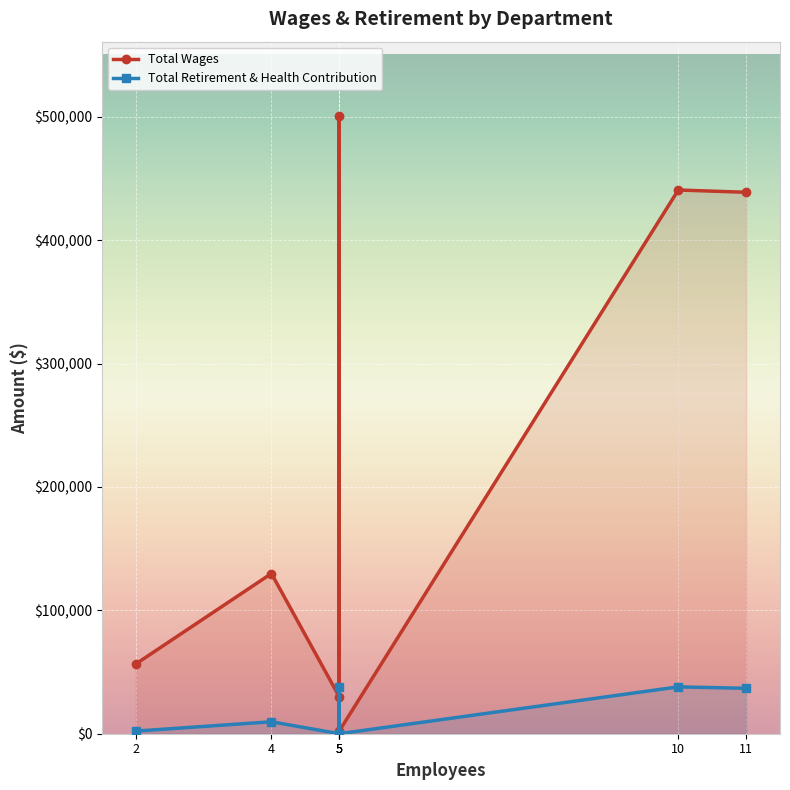

True or false: Total Wages and Total Retirement & Health Contribution intersect in this chart.

False